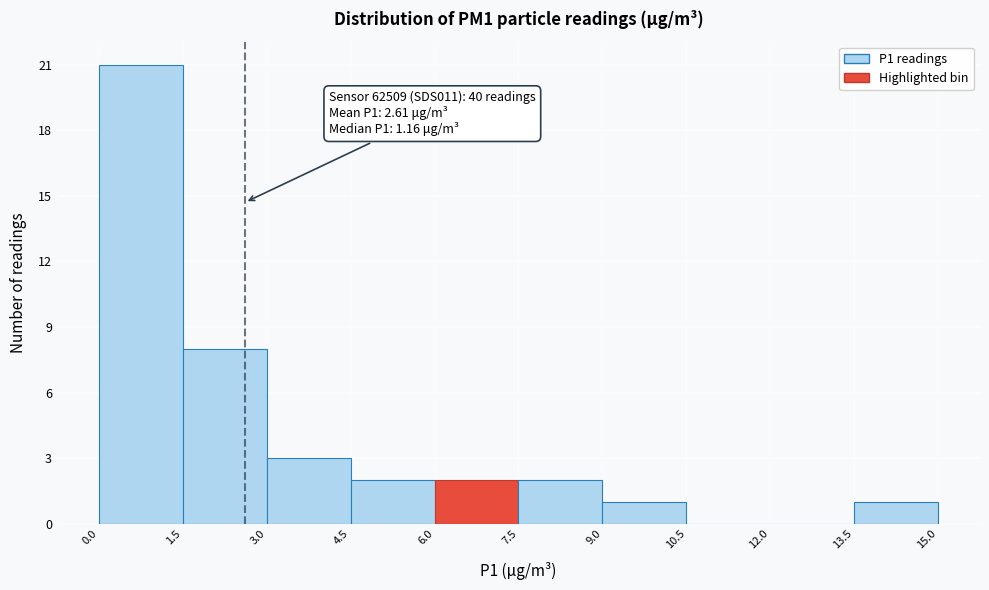

Over which range of the x-axis is the bar tallest?

0.0 to 1.5